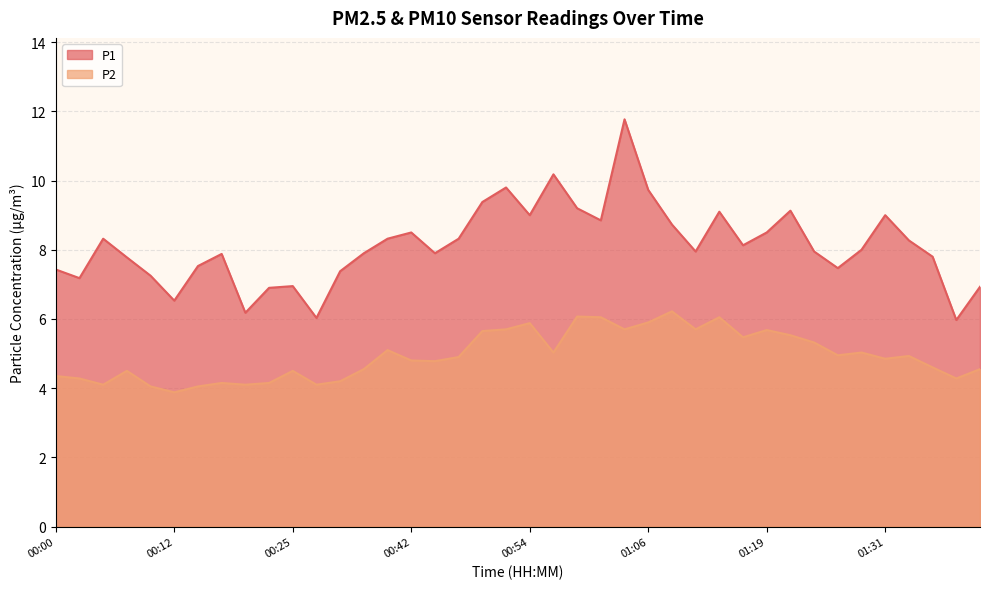

Count the number of categories in the chart.

40